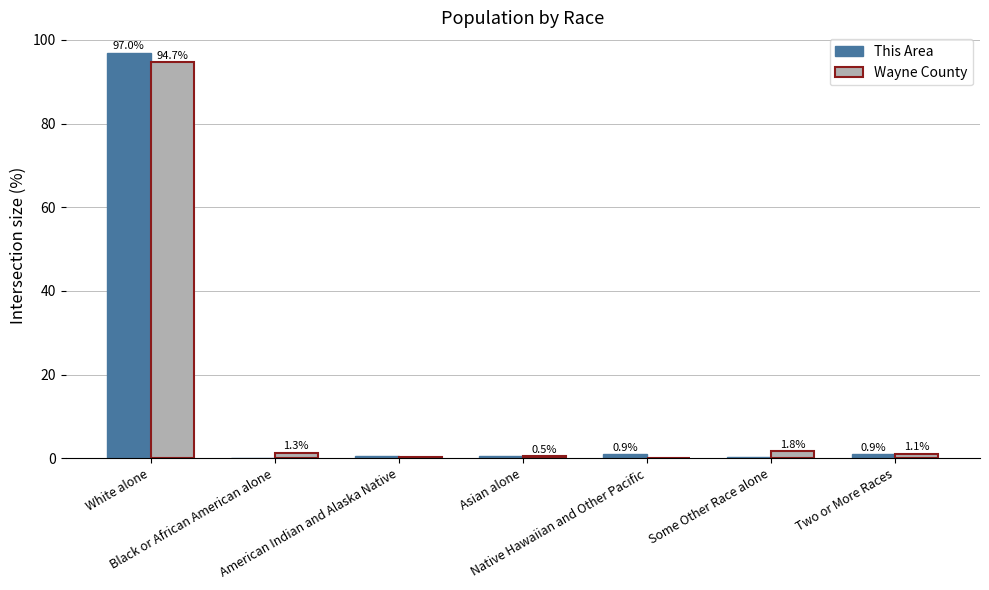

What is the sum of all This Area values?

100.0